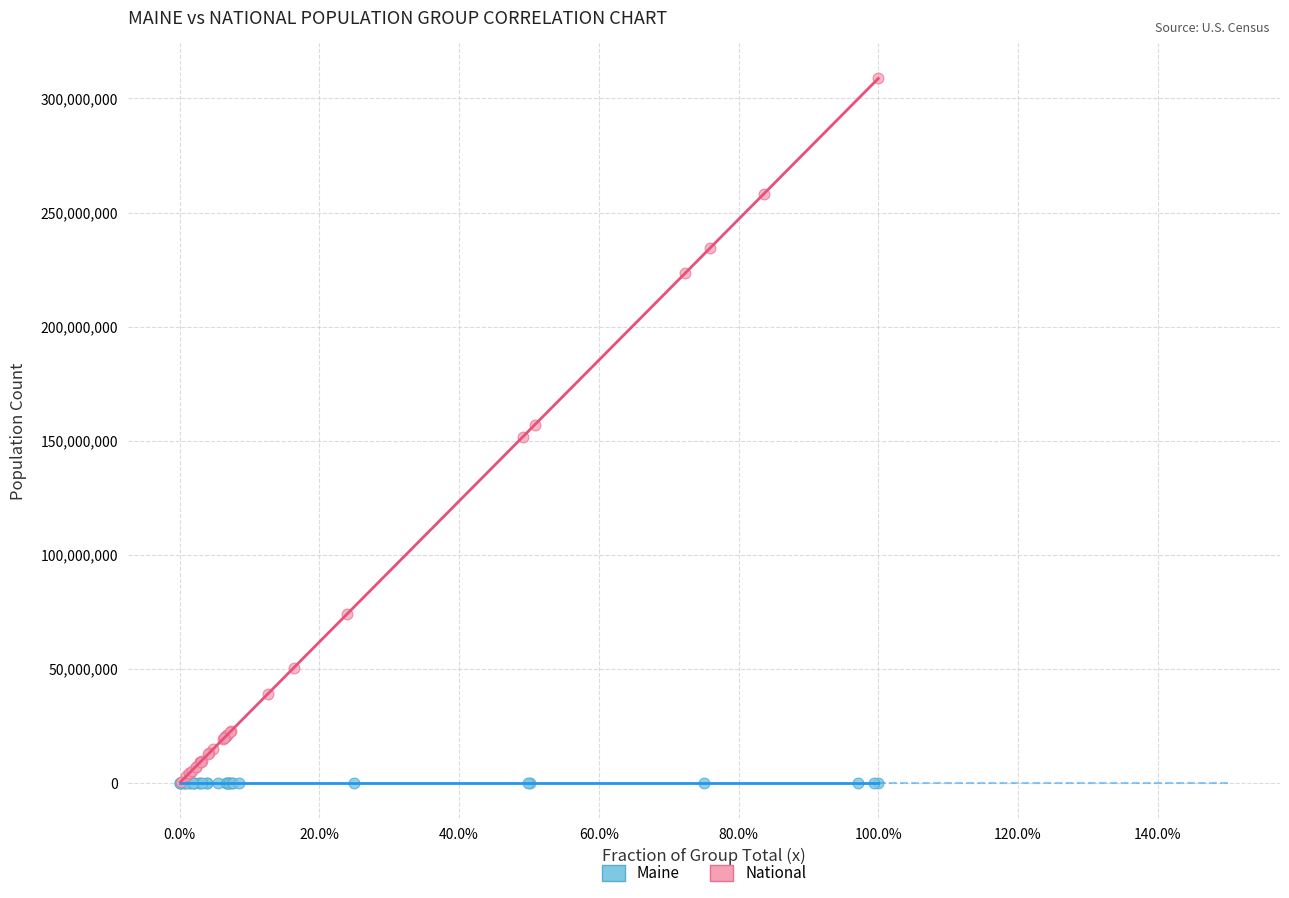

Which series reaches the maximum Y coordinate?

National